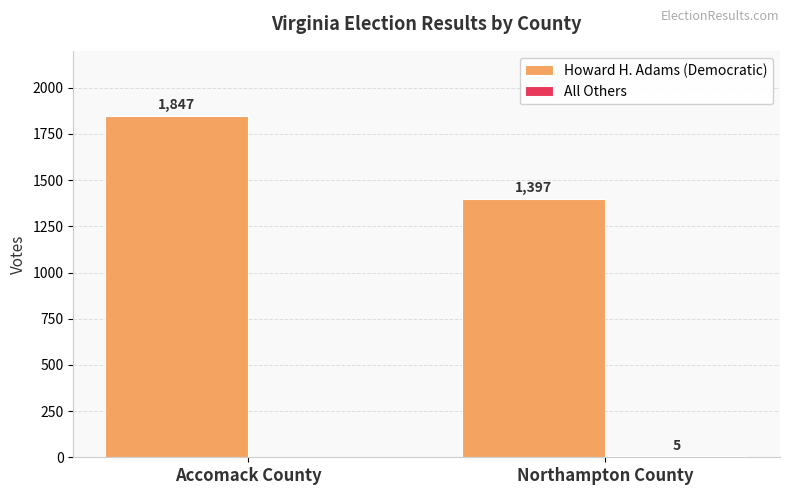

Which series has the largest range (max minus min)?

Howard H. Adams (Democratic)